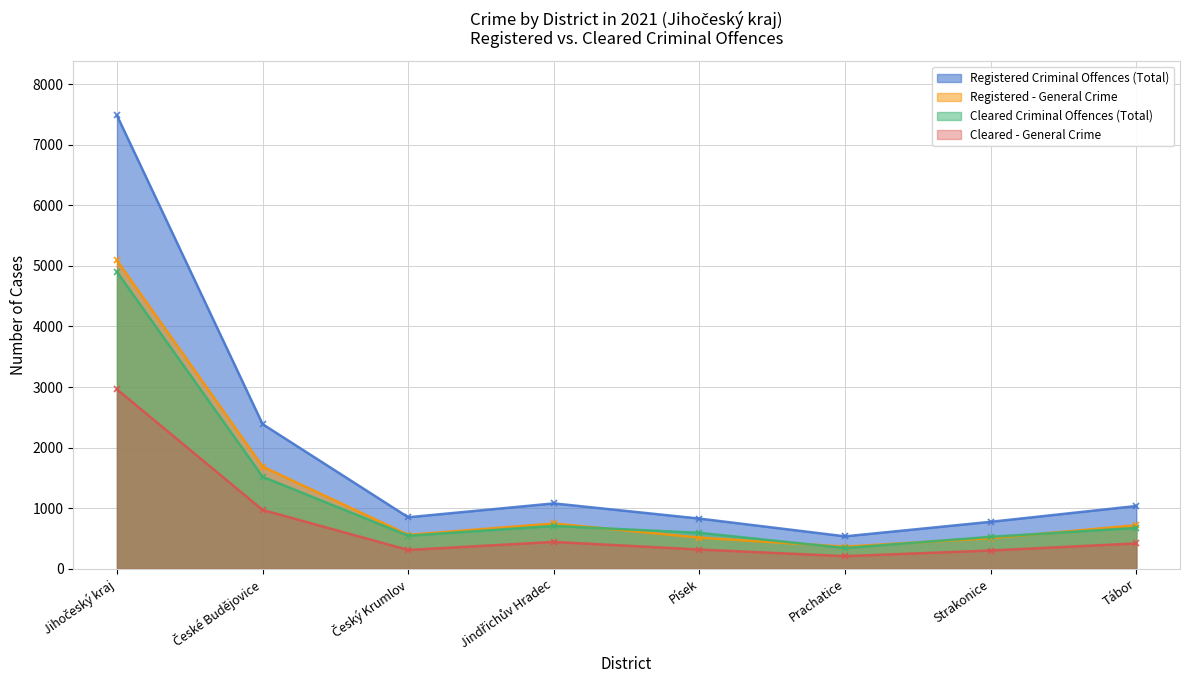

True or false: Registered Criminal Offences (Total) and Cleared Criminal Offences (Total) intersect in this chart.

False